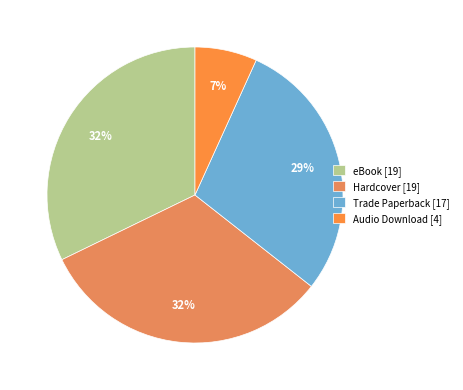

To the nearest percent, what is the difference between the largest and smallest slice percentages?

25%